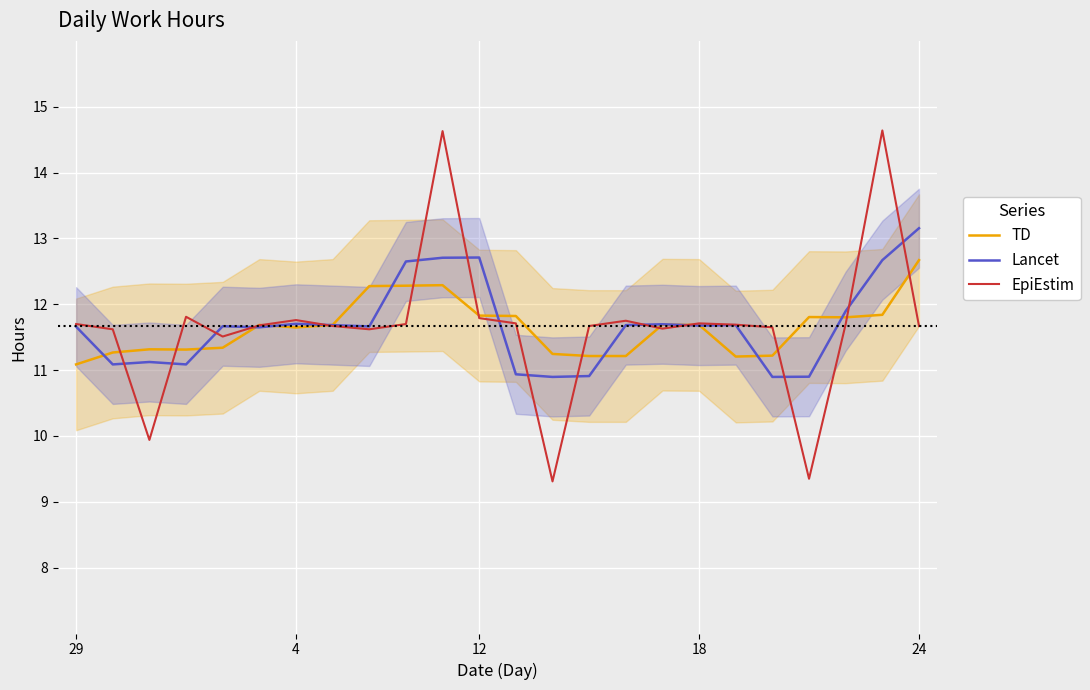

The value of Lancet at 24 is 13.2. True or false?

True